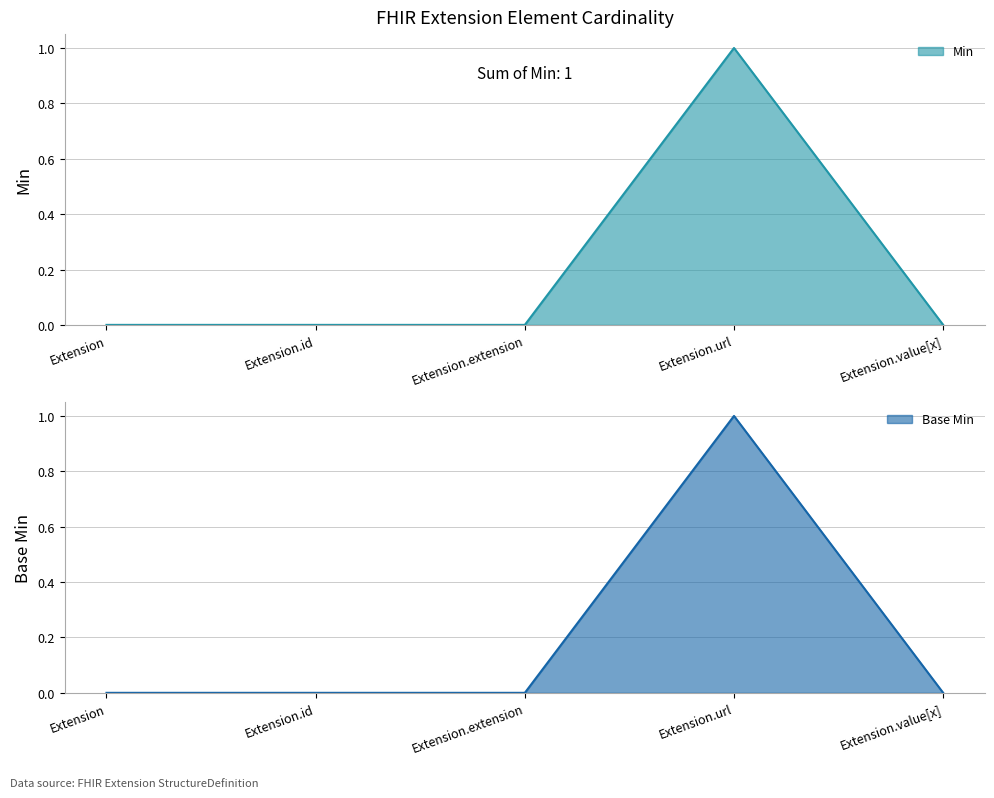

Rank the series at Extension.id from lowest to highest value.

Min, Base Min